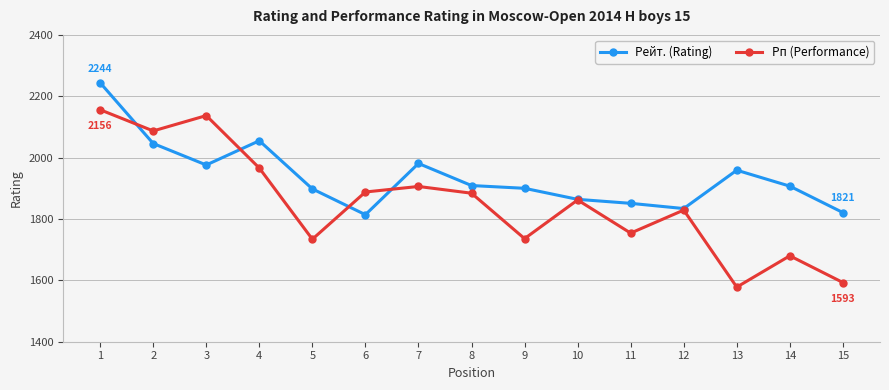

At which category is the sum across all series the highest?

1